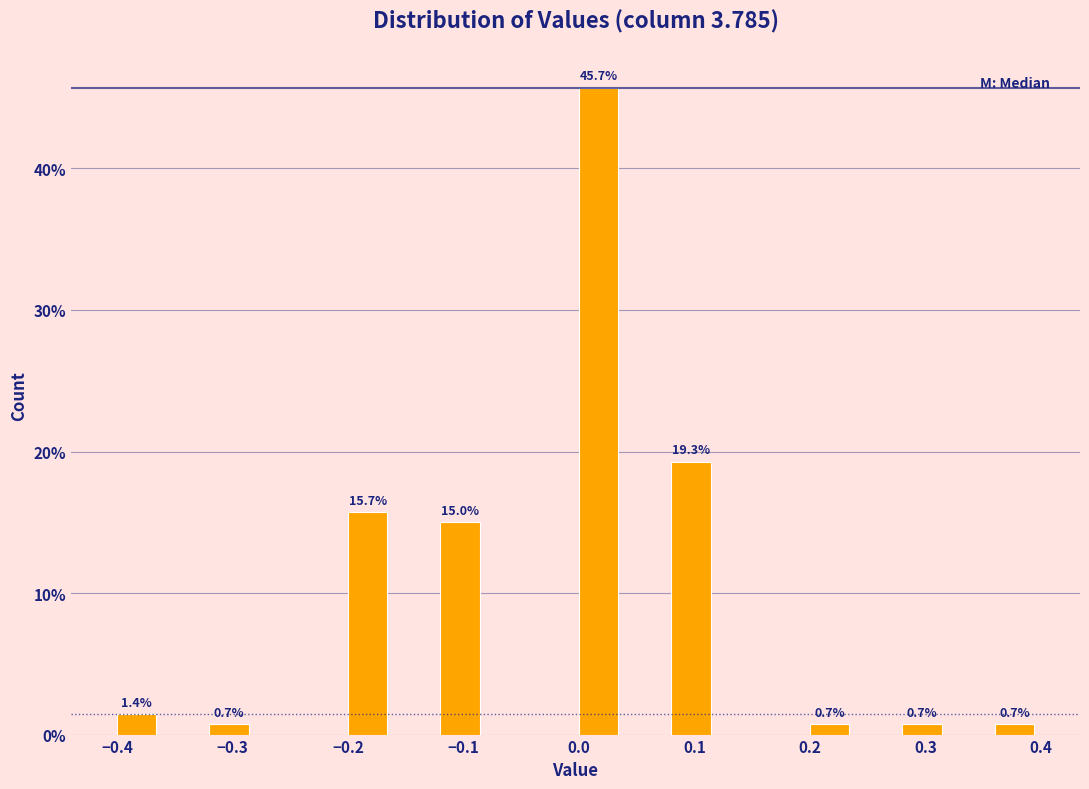

Which range on the x-axis has the tallest bar?

0.00 to 0.04